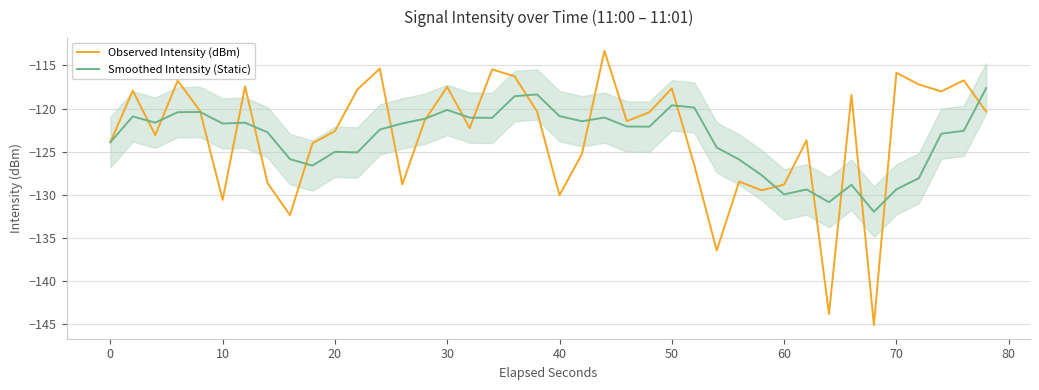

The Smoothed Intensity (Static) series shows -119.6 at 50. True or false?

True